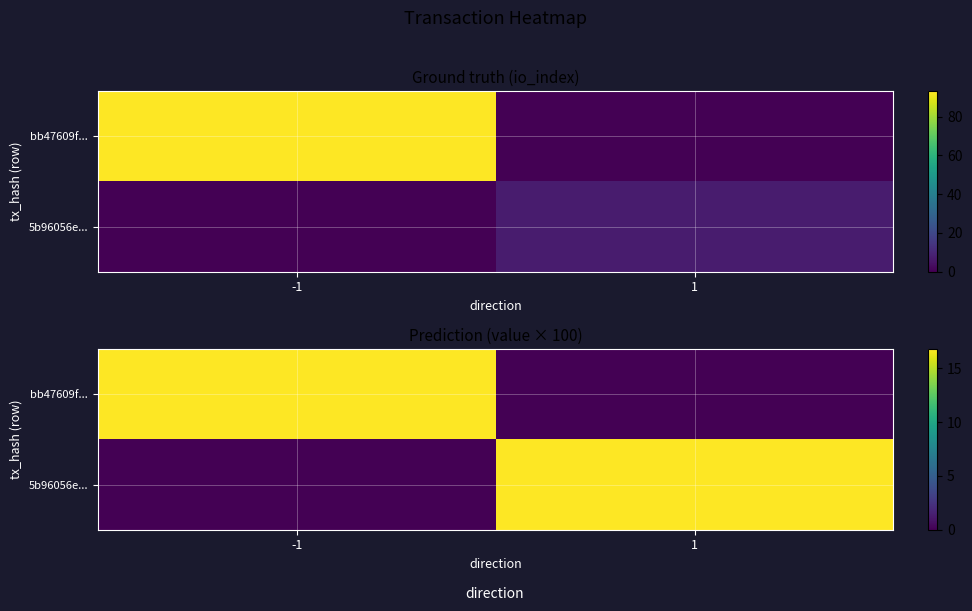

Which category has the highest value across all series?

-1